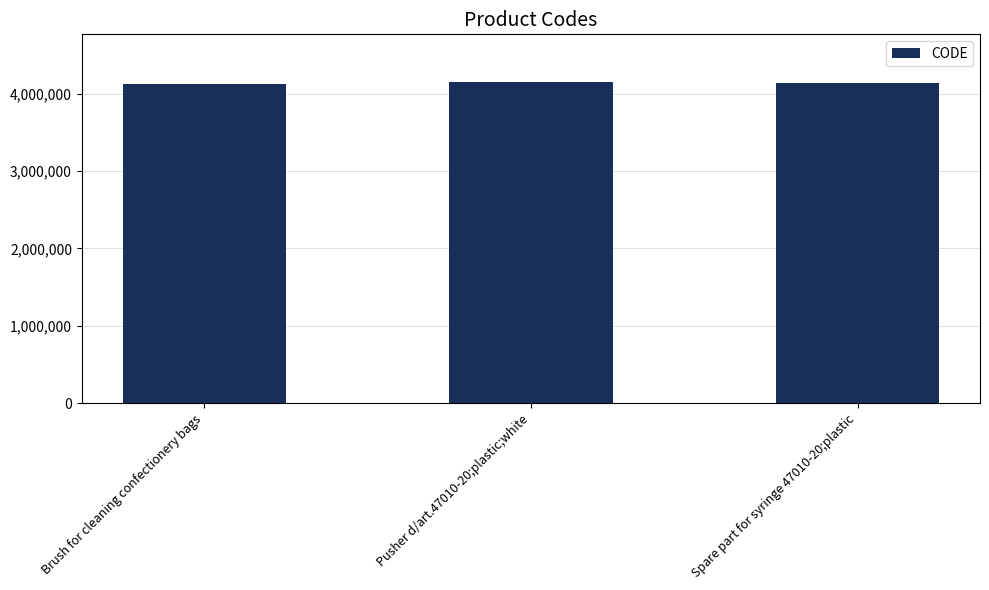

What is the label of the 2nd bar from the right?

Pusher d/art.47010-20;plastic;white